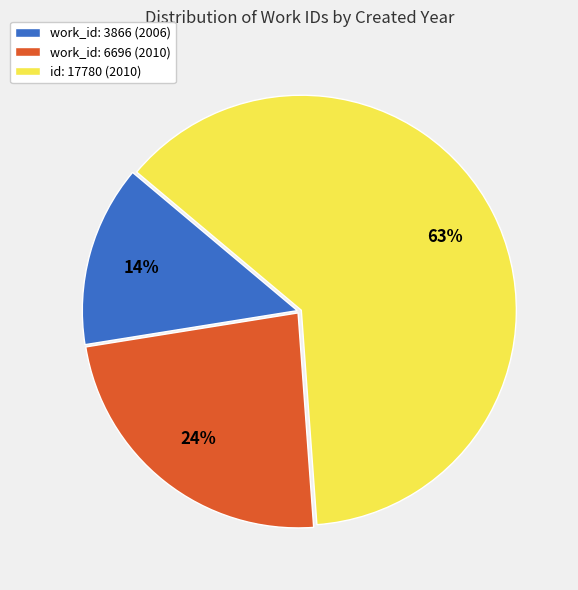

To the nearest percent, what is the difference between the largest and smallest slice percentages?

49%